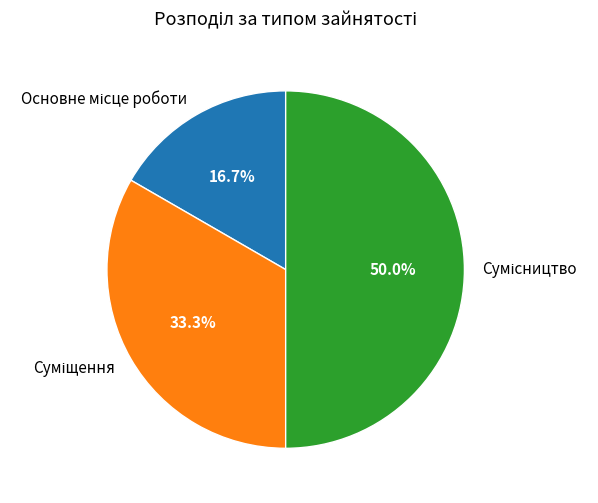

To the nearest percent, what is the difference between the Суміщення and Сумісництво slice percentages?

17%